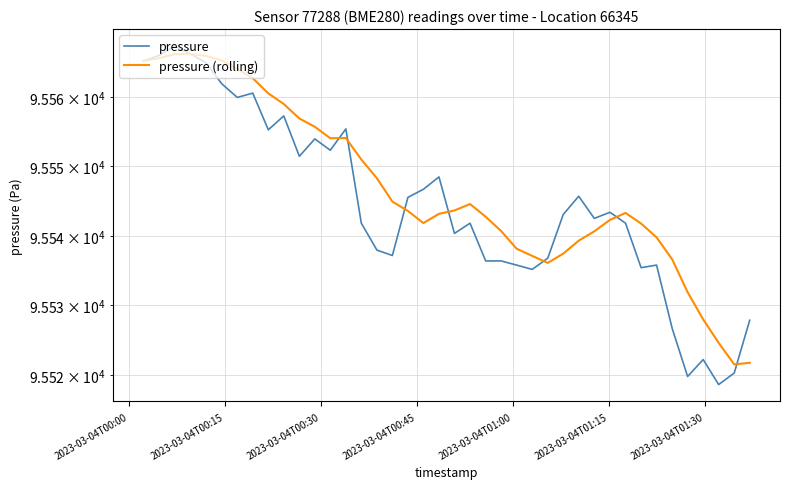

Rank the series by their average value, from highest to lowest.

pressure (rolling), pressure